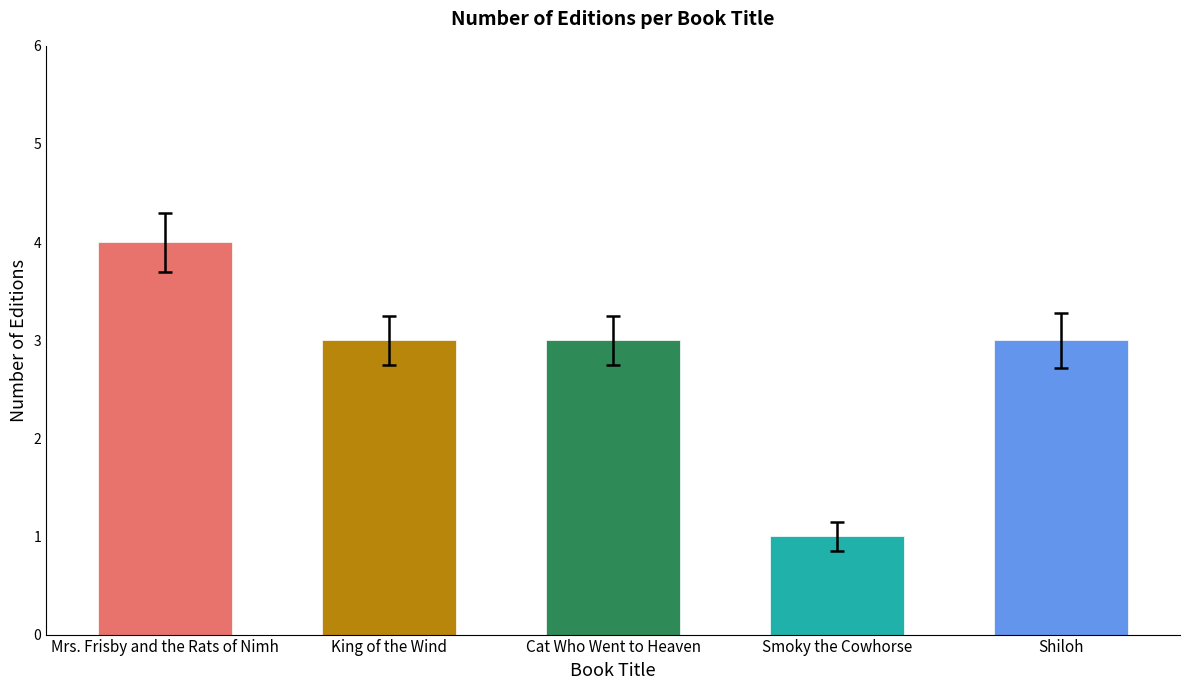

What is the sum of the values at Mrs. Frisby and the Rats of Nimh and Shiloh?

7